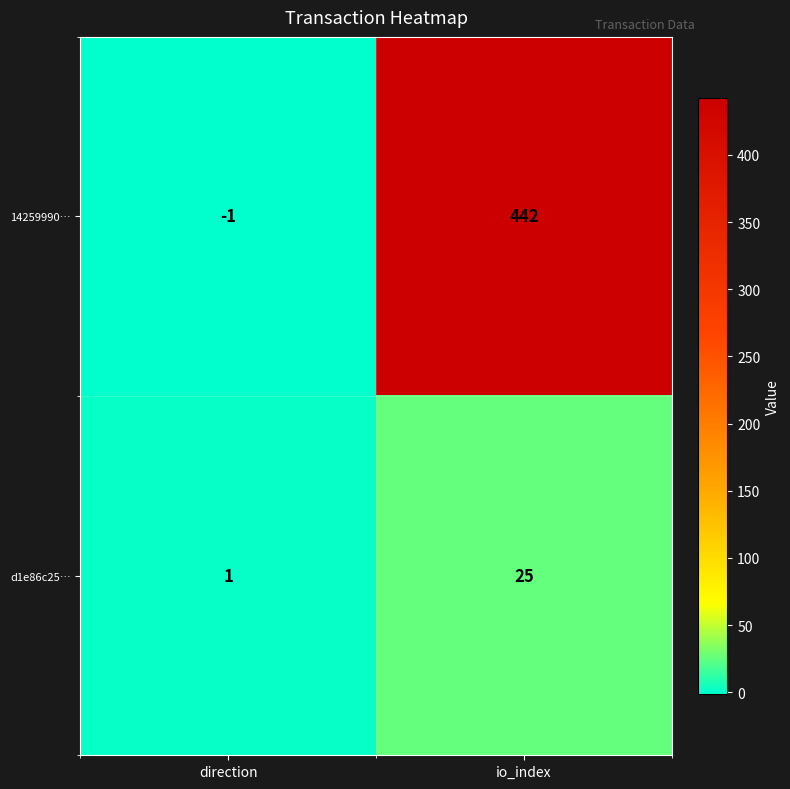

Is the value of d1e86c25… at direction greater than the value of 14259990… at io_index?

No